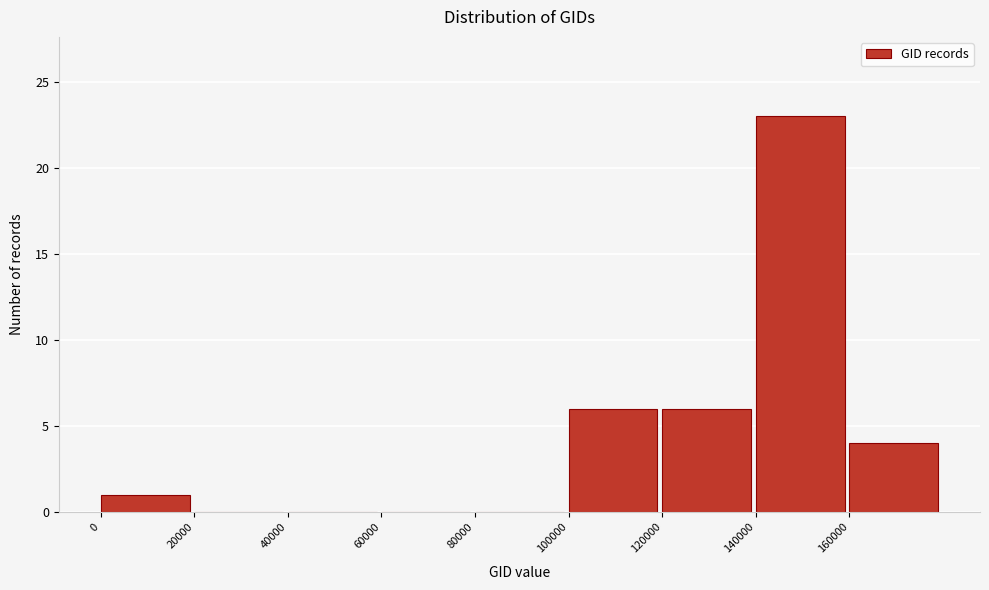

Over which range of the x-axis is the bar tallest?

140000 to 160000